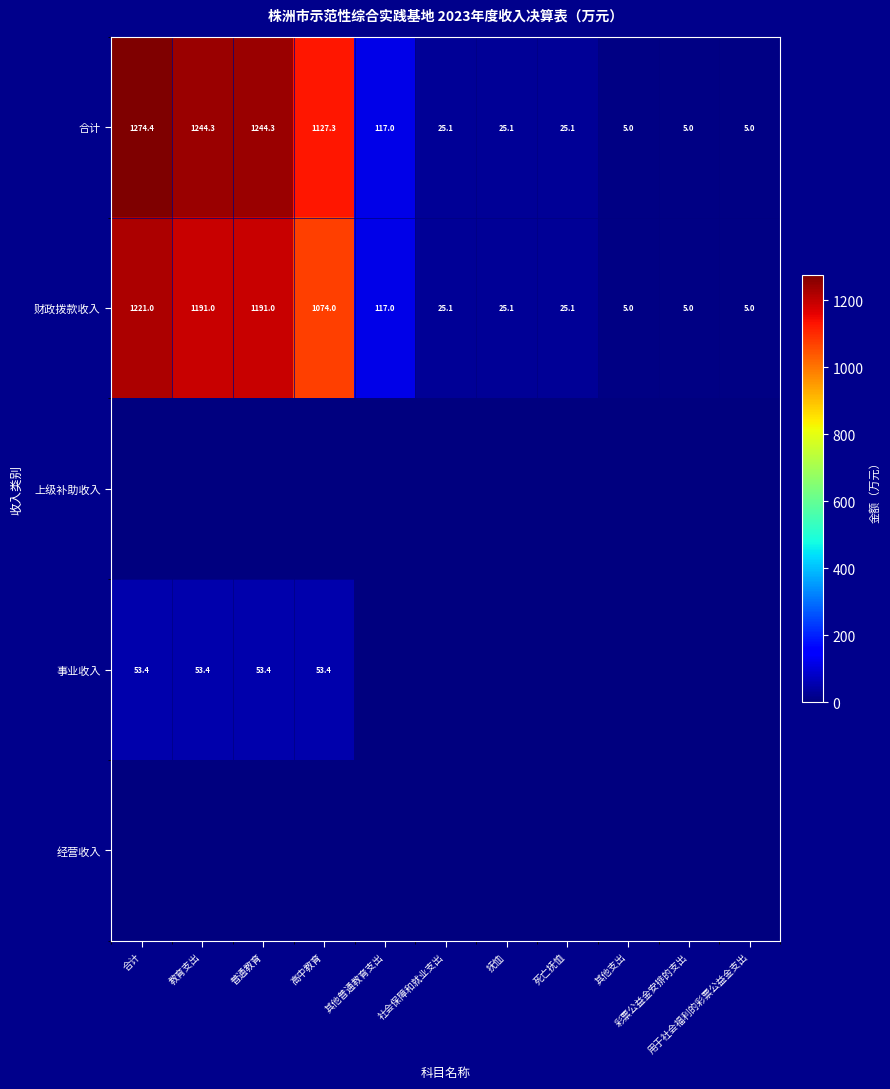

Is the value of 事业收入 at 合计 greater than the value of 上级补助收入 at 其他支出?

Yes